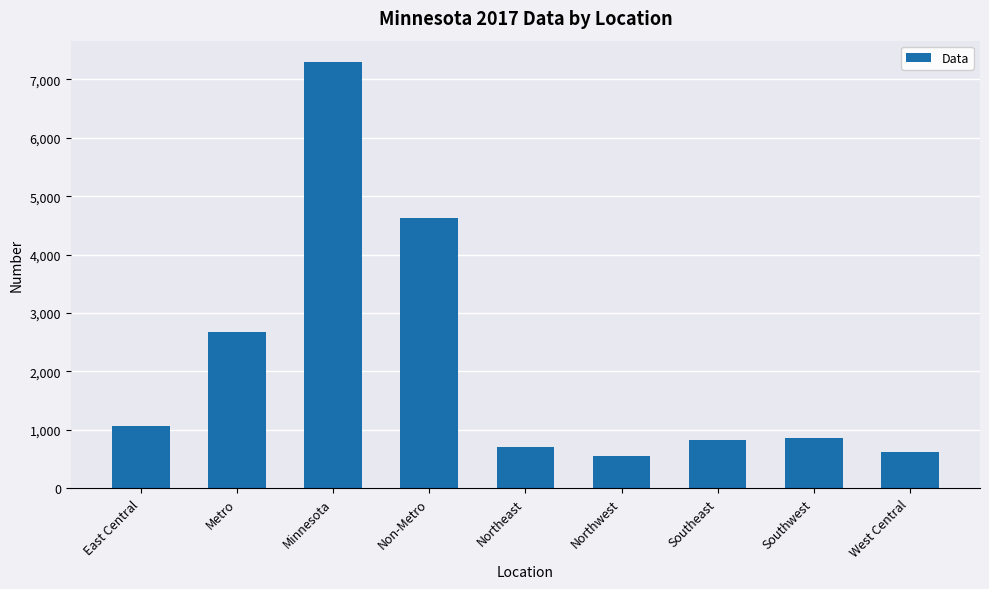

Approximately how many times larger is the value at East Central compared to Southwest?

1.2